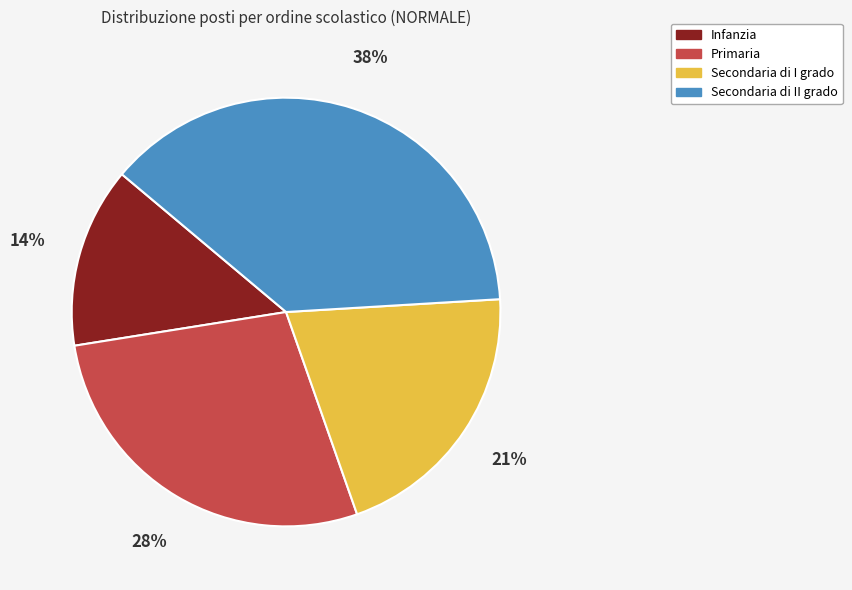

What is the largest slice in the pie chart?

Secondaria di II grado